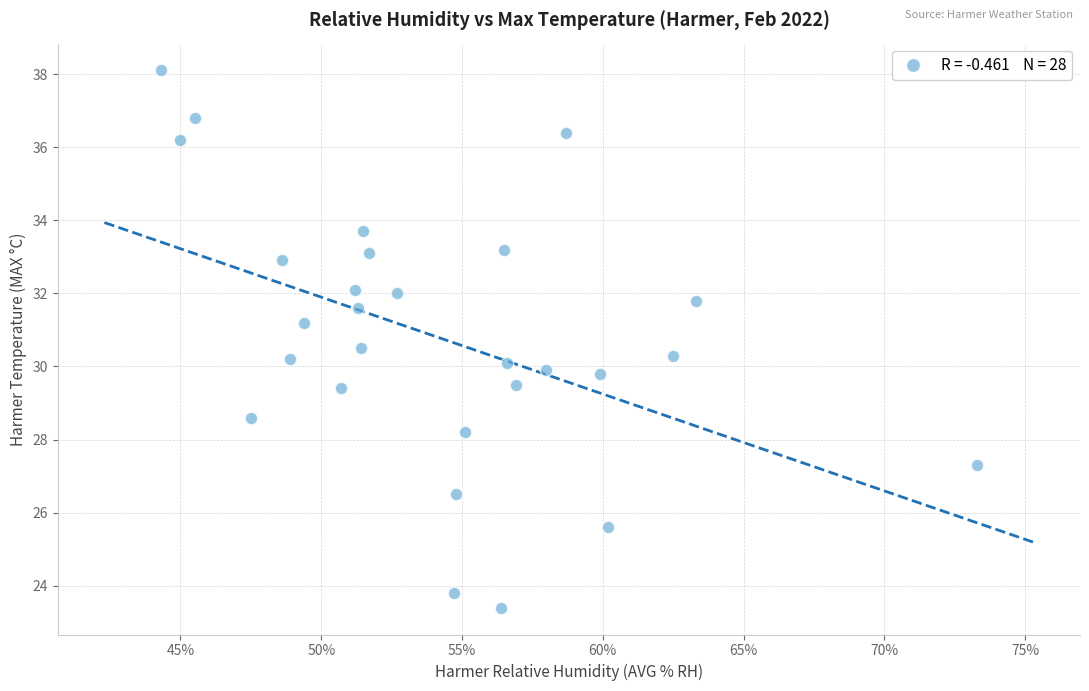

What is the range of Y values (max minus min)?

14.7